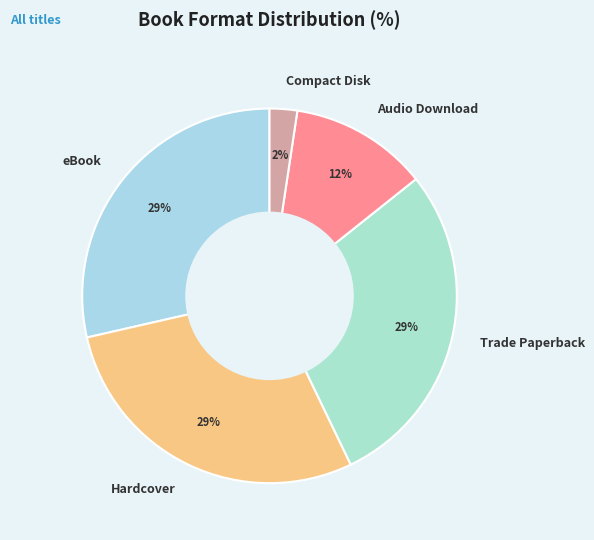

Combined, do eBook and Hardcover account for over 50%?

Yes